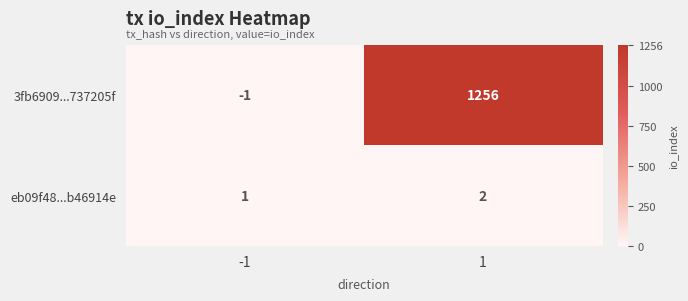

Between -1 and 1, which series saw the biggest shift?

3fb6909...737205f